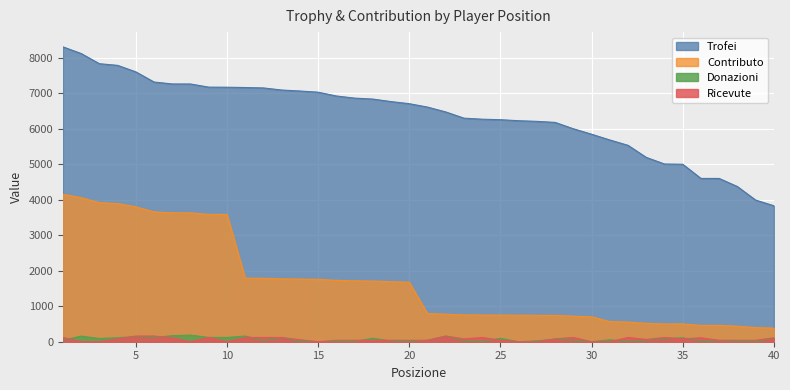

Reading left to right, what are all the values shown in this chart?

Trofei: 8307	8119	7832	7786	7602	7316	7262	7261	7172	7170	7161	7150	7091	7063	7030	6923	6863	6836	6765	6706	6610	6474	6298	6269	6255	6226	6208	6179	6000	5846	5684	5533	5193	5007	5000	4600	4600	4372	3991	3831
Contributo: 4153	4059	3916	3893	3801	3658	3631	3630	3586	3585	1790	1787	1772	1765	1757	1730	1715	1709	1691	1676	793	776	755	752	750	747	744	741	720	701	568	553	519	500	500	460	460	437	399	383
Donazioni: 42	158	90	113	145	120	170	186	121	120	160	36	119	8	0	10	10	98	18	0	42	156	31	11	96	0	24	74	46	0	54	10	43	92	110	25	28	8	0	100
Ricevute: 120	0	0	80	160	160	112	0	120	0	120	120	120	55	0	40	40	40	40	40	40	160	80	120	40	0	0	80	120	0	0	120	64	120	80	110	40	40	40	110